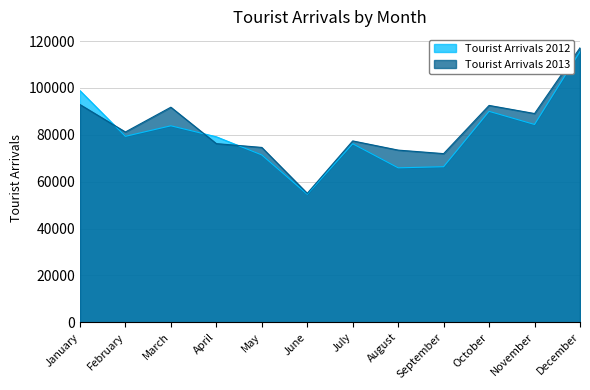

What is the total value across all series at July?

153540